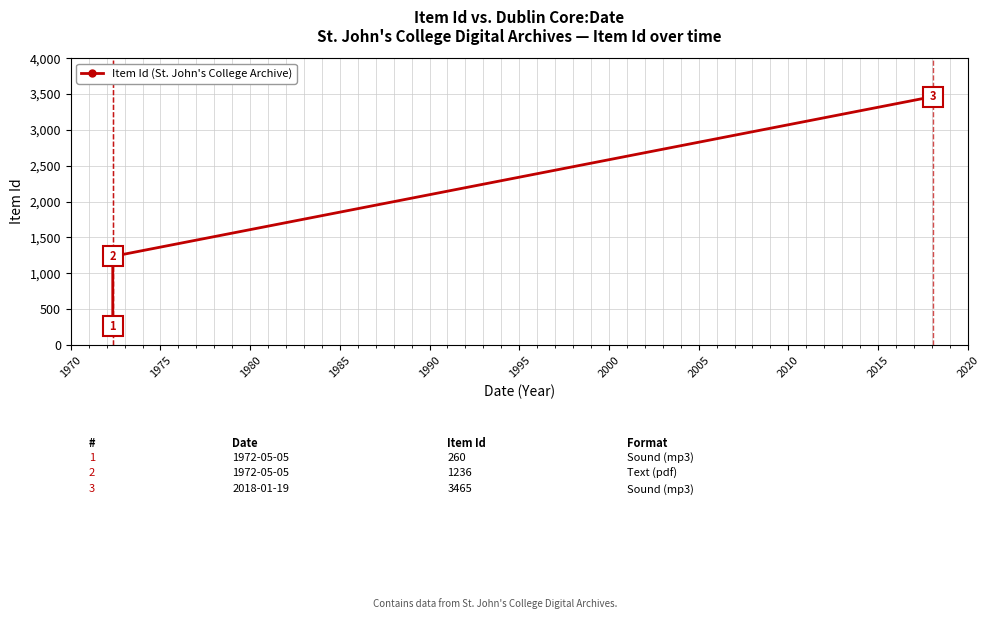

What is the smallest value displayed?

260